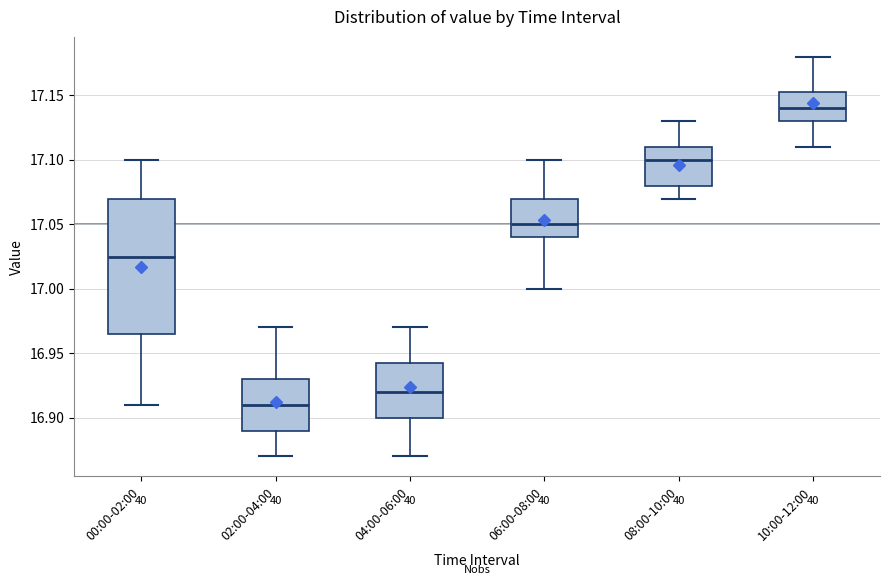

Comparing the boxes themselves (not the whiskers), which one is the tallest?

00:00-02:00